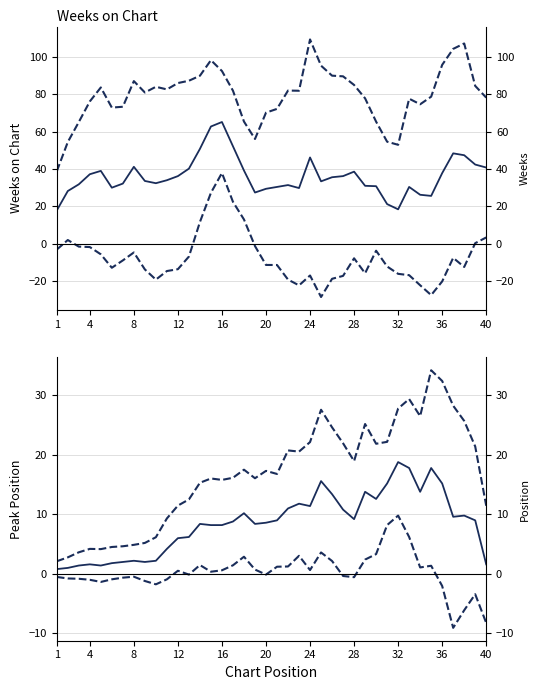

In Weeks on Chart, how many points are lower than both neighbors (excluding endpoints)?

7